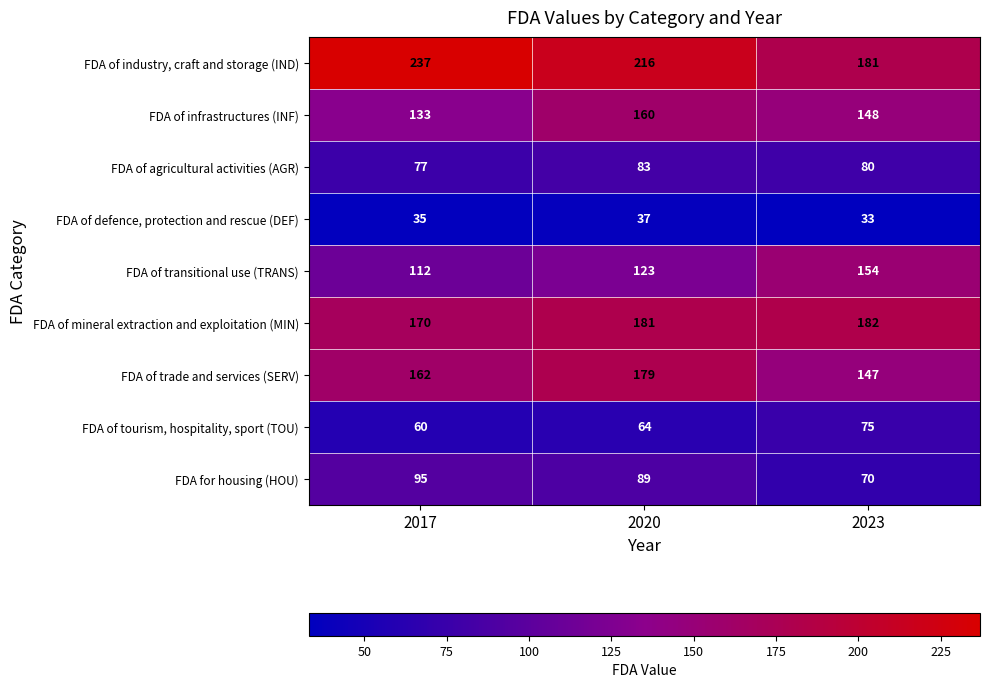

Which series has the largest total across all categories?

FDA of industry, craft and storage (IND)